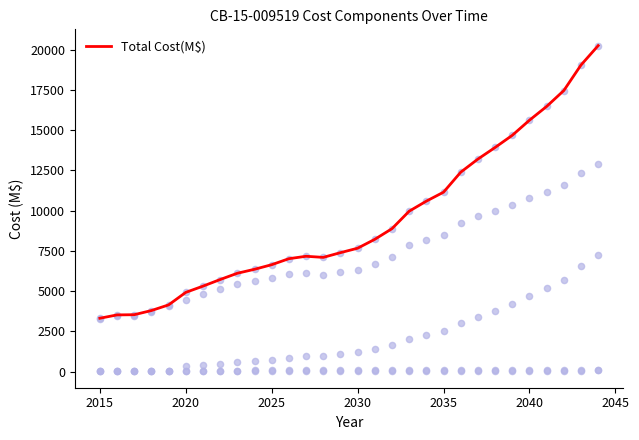

The value of Total Cost(M$) at 2015 is 5358.4. True or false?

False